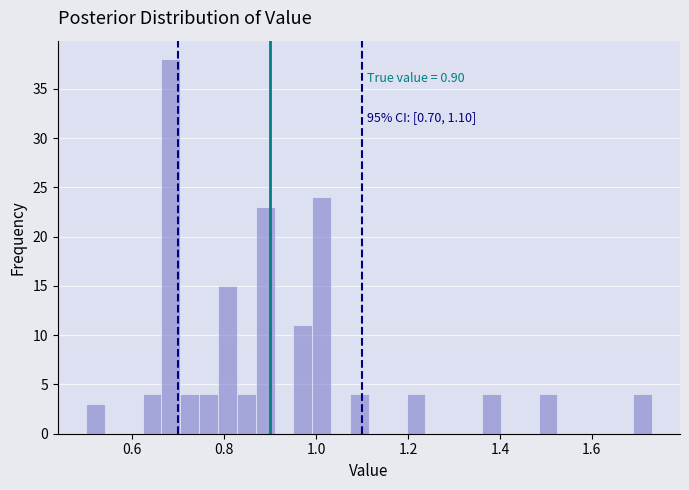

Around what value on the x-axis is the tallest bar? Give the approximate position of its centre, as read against the axis.

0.68